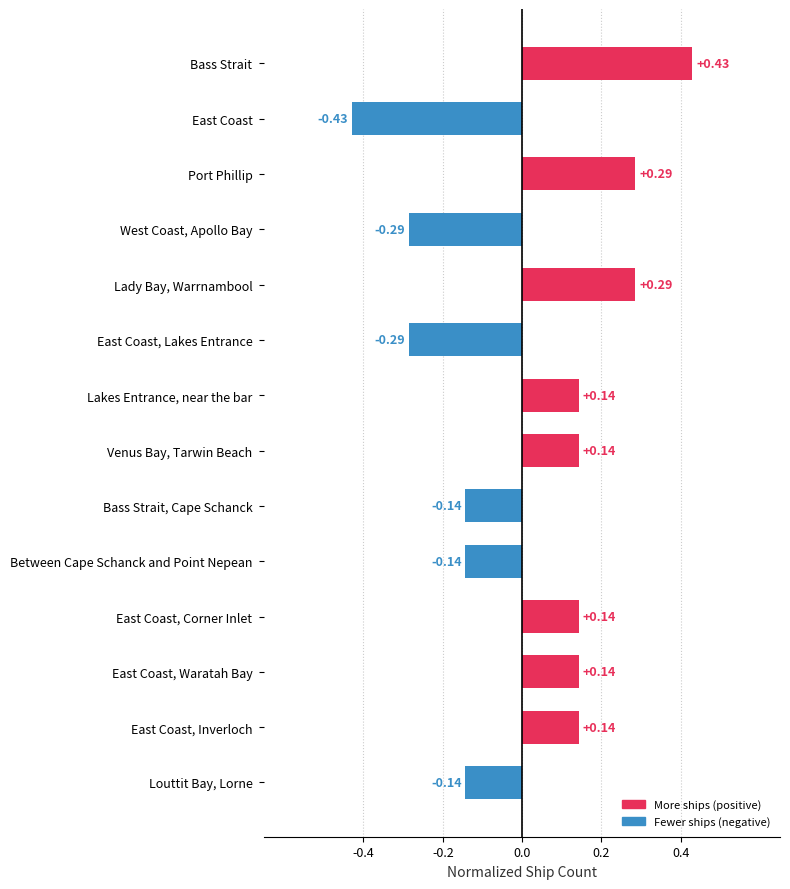

Which category has the highest value across all series?

Bass Strait